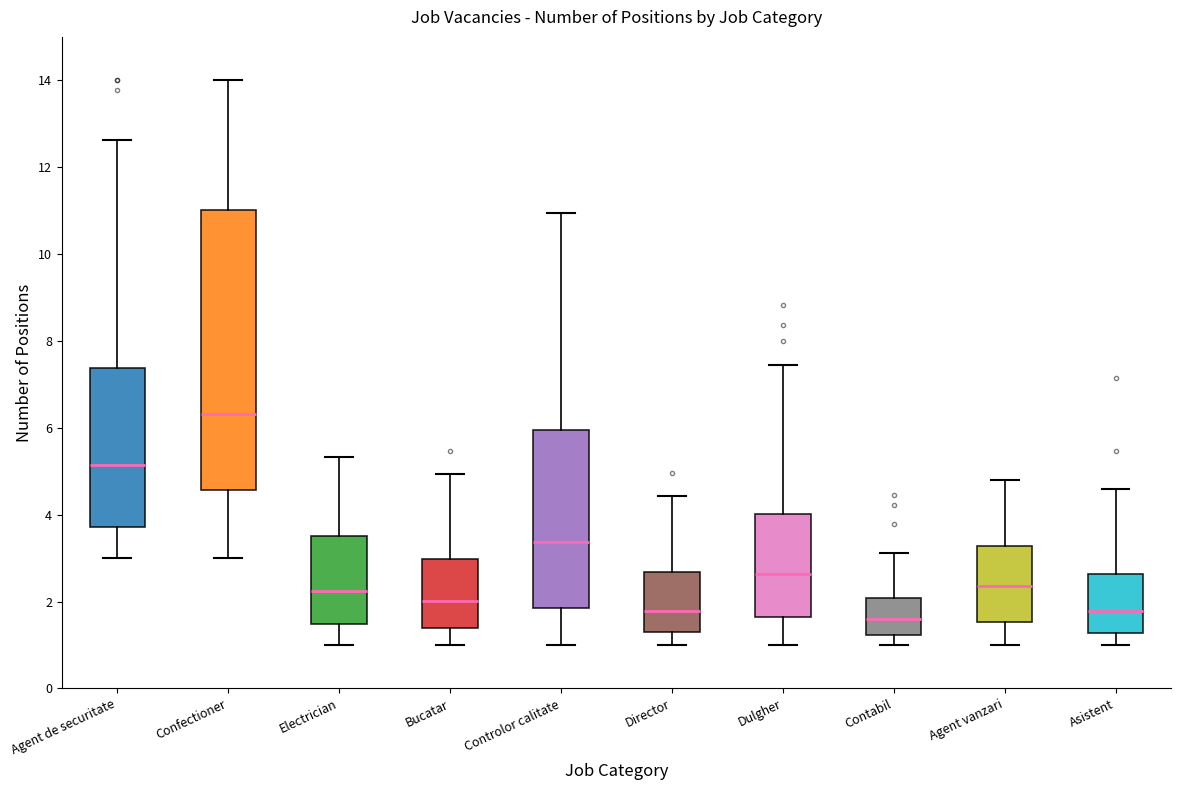

Reading left to right, read every box against the y-axis: the position of its median line, the range the box covers, and the ends of its whiskers. The values are not printed on the chart, so give them approximately, as read against the axis.

Agent de securitate: median 5.2, box 3.8 to 7.4, whiskers 3.0 to 12.6
Confectioner: median 6.4, box 4.6 to 11.0, whiskers 3.0 to 14.0
Electrician: median 2.2, box 1.4 to 3.6, whiskers 1.0 to 5.4
Bucatar: median 2.0, box 1.4 to 3.0, whiskers 1.0 to 5.0
Controlor calitate: median 3.4, box 1.8 to 6.0, whiskers 1.0 to 11.0
Director: median 1.8, box 1.2 to 2.6, whiskers 1.0 to 4.4
Dulgher: median 2.6, box 1.6 to 4.0, whiskers 1.0 to 7.4
Contabil: median 1.6, box 1.2 to 2.0, whiskers 1.0 to 3.2
Agent vanzari: median 2.4, box 1.6 to 3.2, whiskers 1.0 to 4.8
Asistent: median 1.8, box 1.2 to 2.6, whiskers 1.0 to 4.6